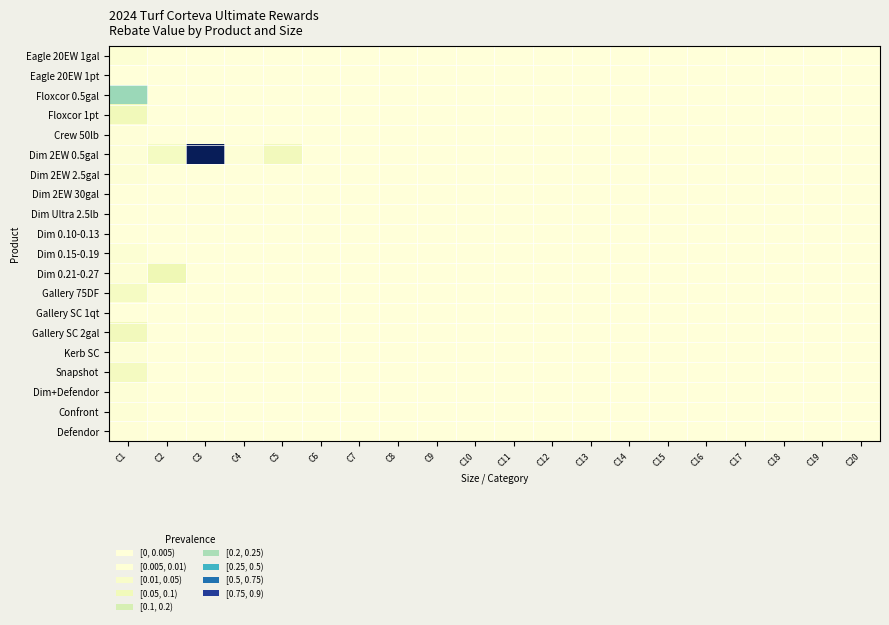

How many categories are shown in the chart?

20